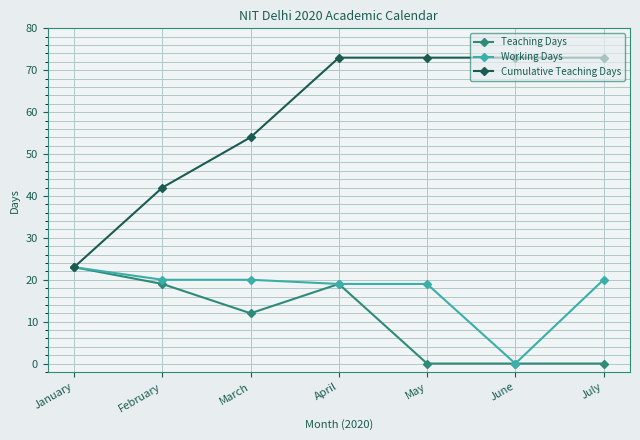

What is the sum of the Cumulative Teaching Days values at March and June?

127